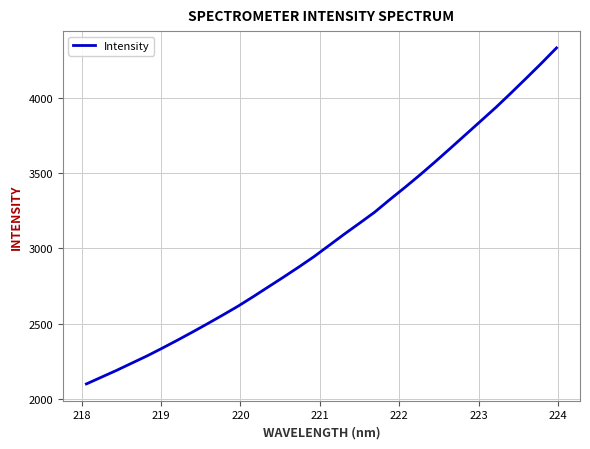

What is the smallest value displayed?

2097.7